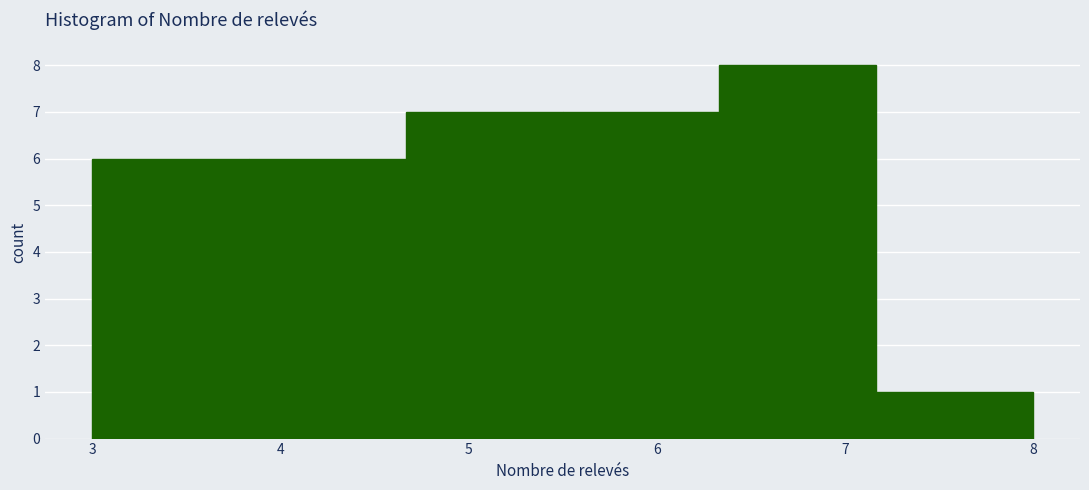

Which range on the x-axis has the tallest bar?

6.3 to 7.2